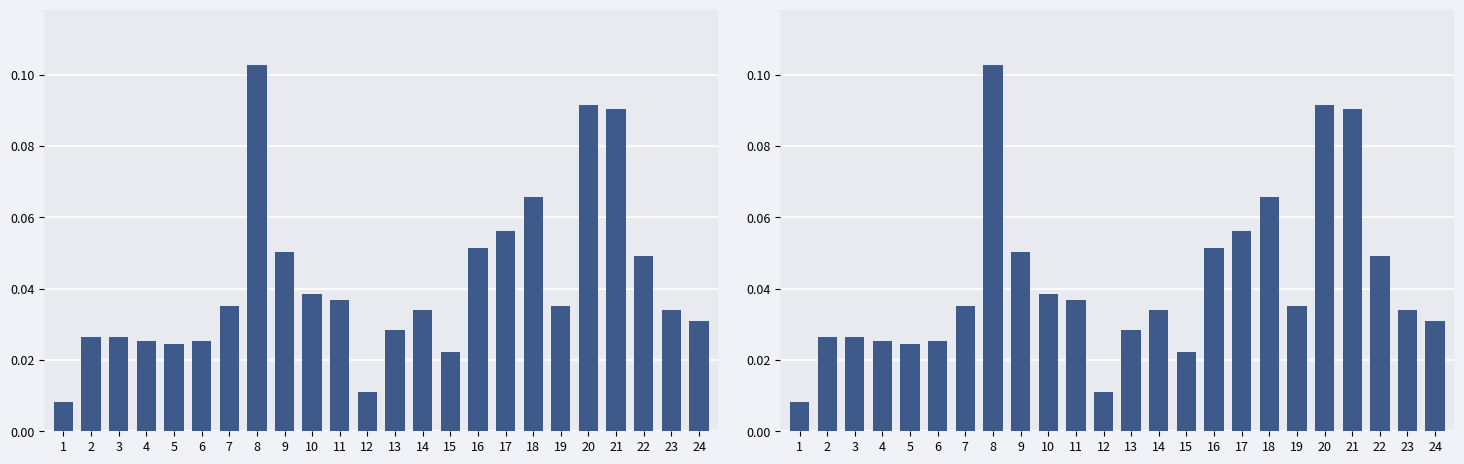

Reading left to right, what are all the values shown in this chart?

0.0	0.0	0.0	0.0	0.0	0.0	0.0	0.1	0.1	0.0	0.0	0.0	0.0	0.0	0.0	0.1	0.1	0.1	0.0	0.1	0.1	0.0	0.0	0.0